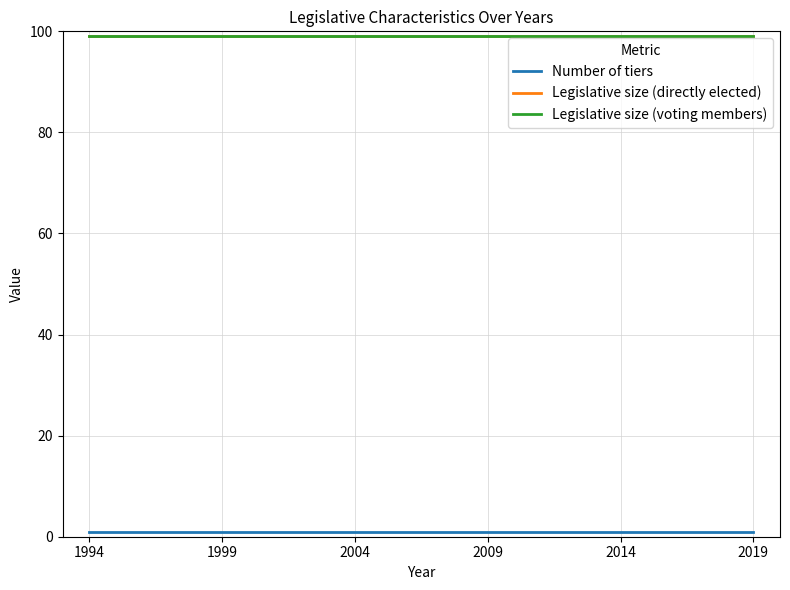

True or false: Number of tiers has more than 2 points higher than both neighbors.

False